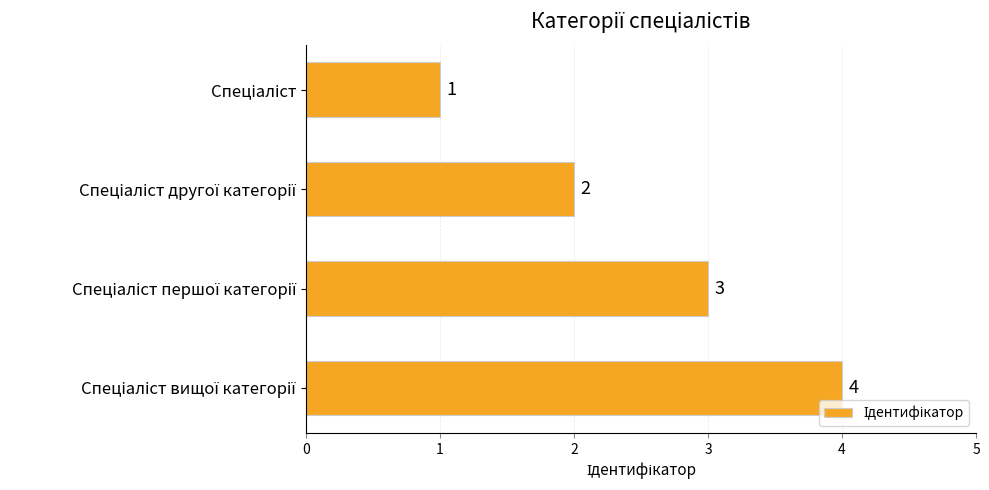

What is the smallest value displayed?

1